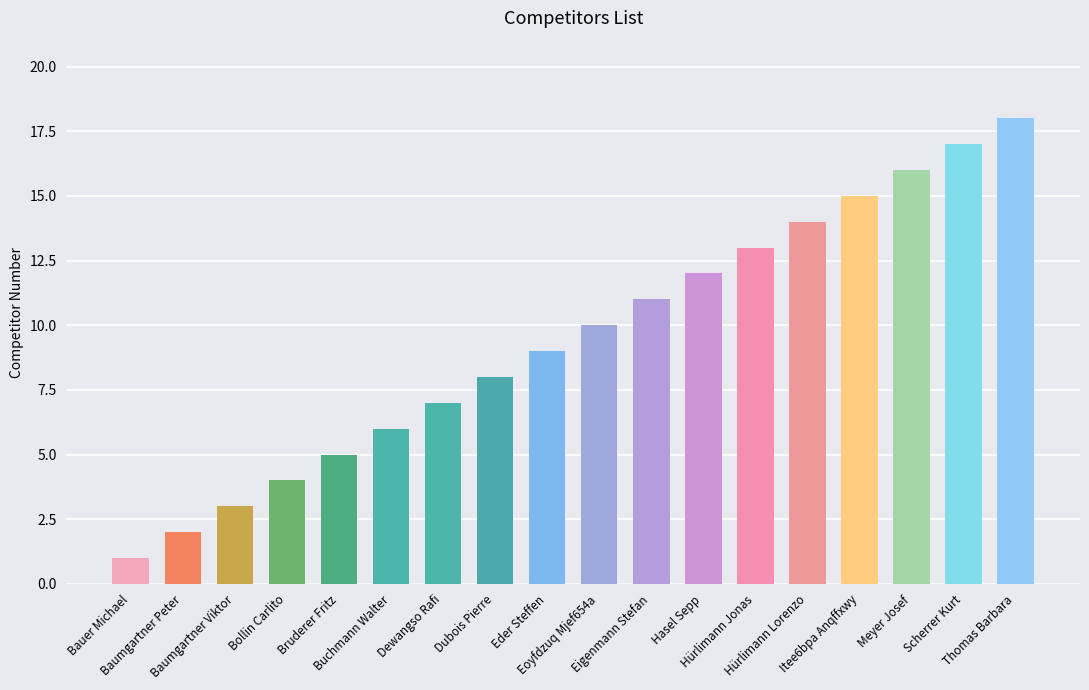

True or false: the data shows 11 at Eigenmann Stefan.

True